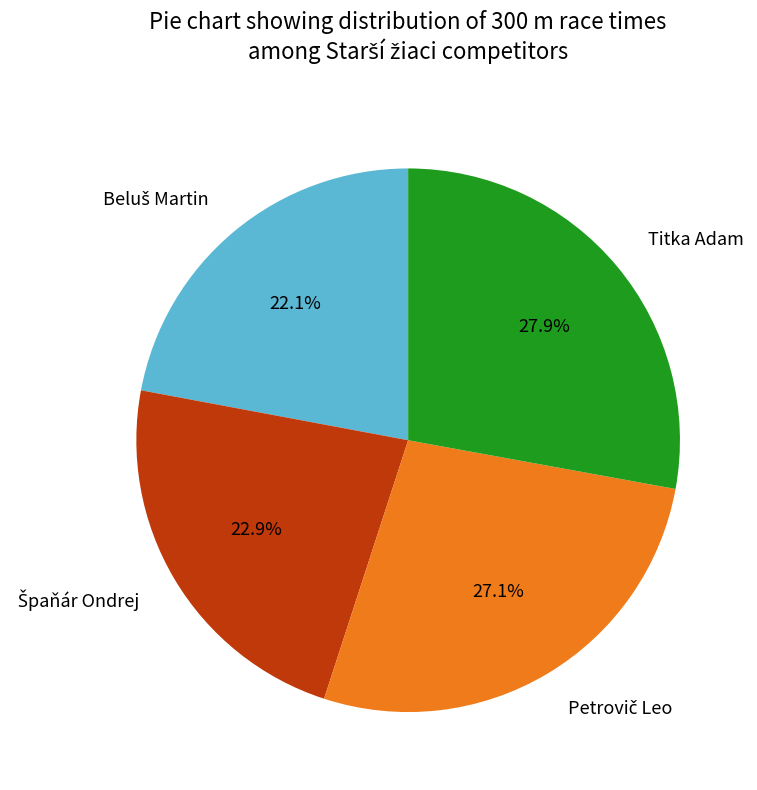

What portion of the pie excludes Titka Adam?

72.1%